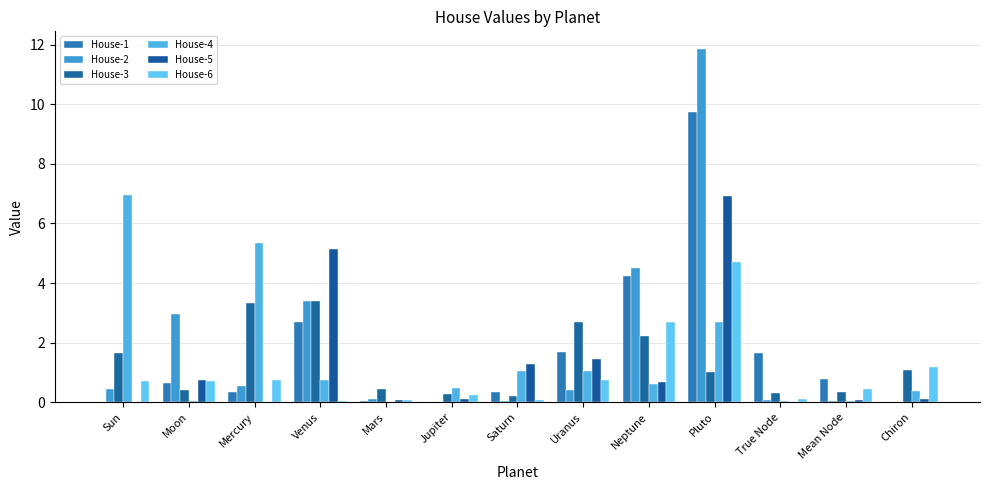

Reading left to right, extract all data points from this chart.

House-1: Sun=0.0	Moon=0.6	Mercury=0.3	Venus=2.7	Mars=0.0	Jupiter=0.0	Saturn=0.4	Uranus=1.7	Neptune=4.2	Pluto=9.7	True Node=1.7	Mean Node=0.8	Chiron=0.0
House-2: Sun=0.4	Moon=3.0	Mercury=0.5	Venus=3.4	Mars=0.1	Jupiter=0.0	Saturn=0.0	Uranus=0.4	Neptune=4.5	Pluto=11.9	True Node=0.1	Mean Node=0.0	Chiron=0.0
House-3: Sun=1.6	Moon=0.4	Mercury=3.3	Venus=3.4	Mars=0.4	Jupiter=0.3	Saturn=0.2	Uranus=2.7	Neptune=2.2	Pluto=1.0	True Node=0.3	Mean Node=0.3	Chiron=1.1
House-4: Sun=7.0	Moon=0.0	Mercury=5.3	Venus=0.8	Mars=0.0	Jupiter=0.5	Saturn=1.1	Uranus=1.0	Neptune=0.6	Pluto=2.7	True Node=0.0	Mean Node=0.0	Chiron=0.4
House-5: Sun=0.0	Moon=0.7	Mercury=0.0	Venus=5.2	Mars=0.1	Jupiter=0.1	Saturn=1.3	Uranus=1.4	Neptune=0.7	Pluto=6.9	True Node=0.0	Mean Node=0.1	Chiron=0.1
House-6: Sun=0.7	Moon=0.7	Mercury=0.7	Venus=0.0	Mars=0.1	Jupiter=0.3	Saturn=0.1	Uranus=0.7	Neptune=2.7	Pluto=4.7	True Node=0.1	Mean Node=0.4	Chiron=1.2